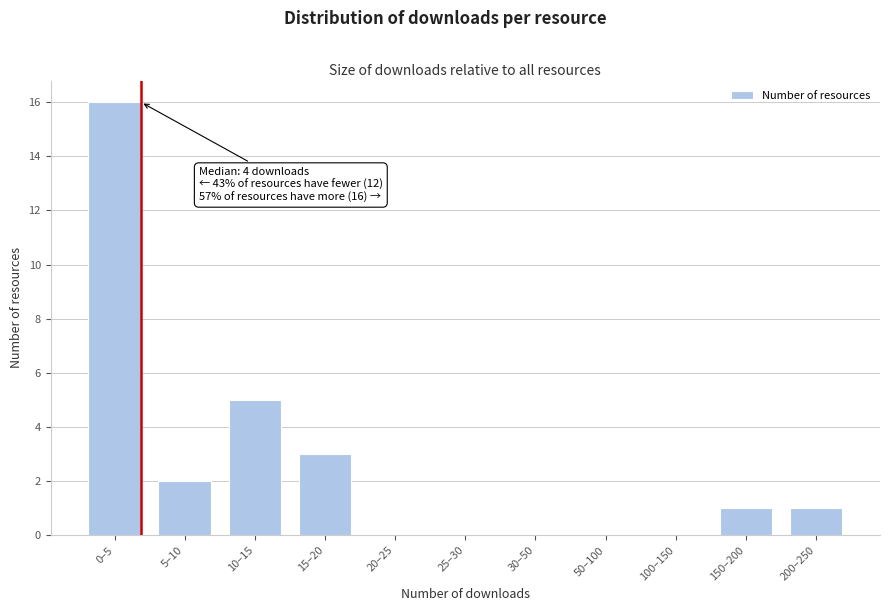

Reading left to right, transcribe all the data shown in this chart.

0–5=16	5–10=2	10–15=5	15–20=3	20–25=0	25–30=0	30–50=0	50–100=0	100–150=0	150–200=1	200–250=1